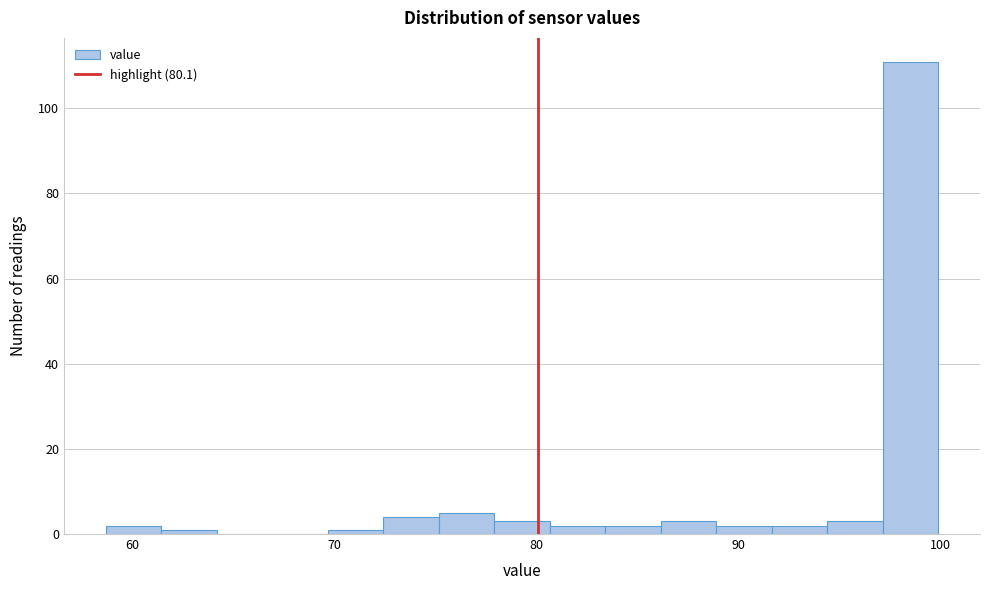

Read against the x-axis, roughly where is the centre of the tallest bar?

99